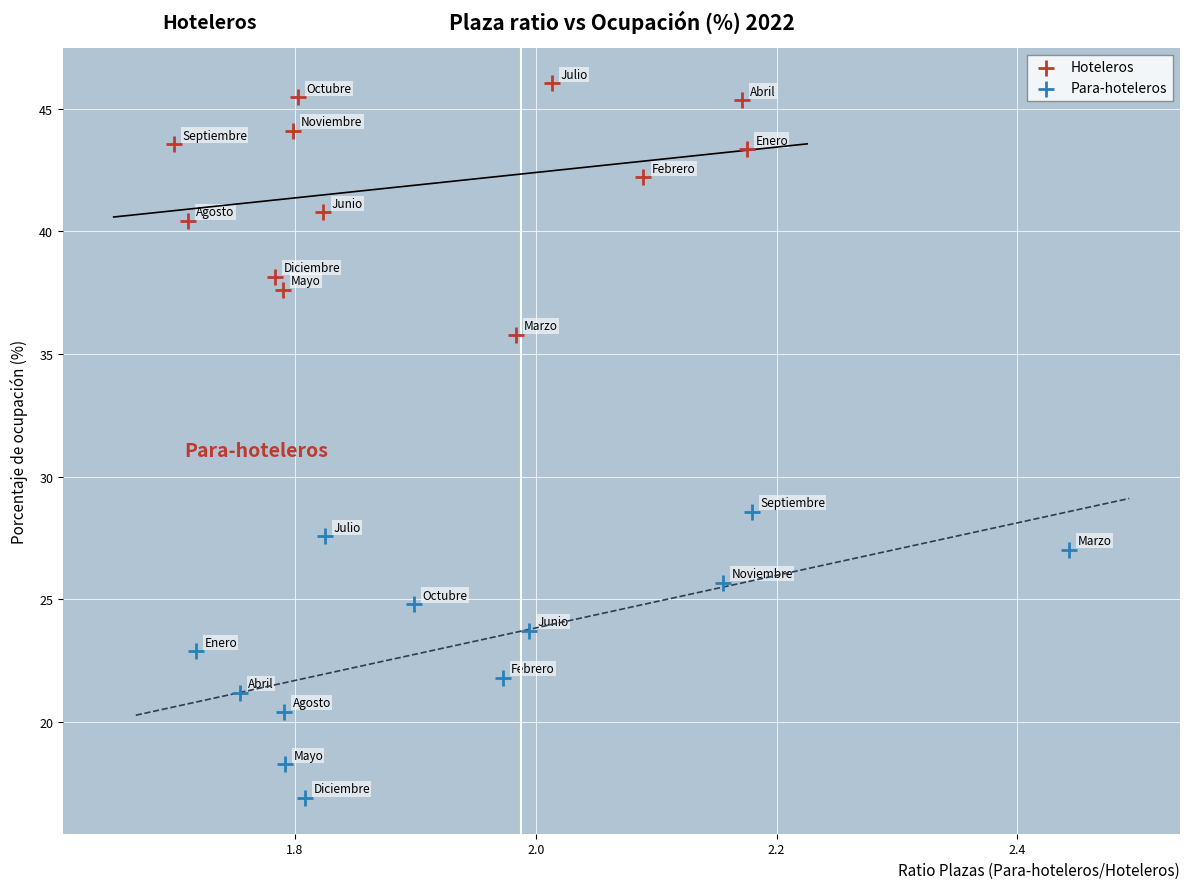

Which series reaches the minimum Y coordinate?

Para-hoteleros